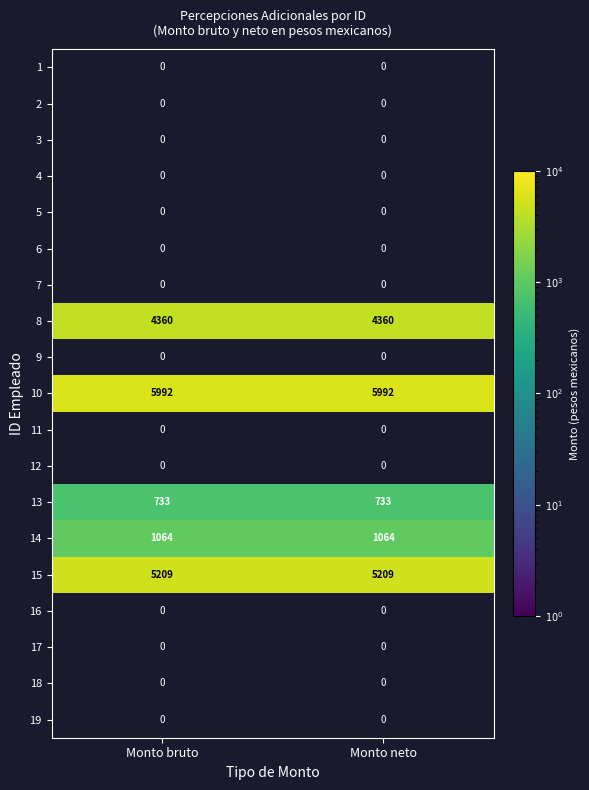

What is the sum of all 15 values?

10418